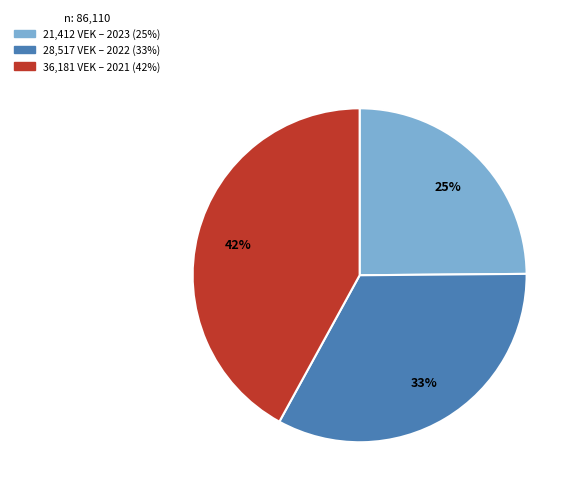

Is there any slice that represents more than half of the pie?

No